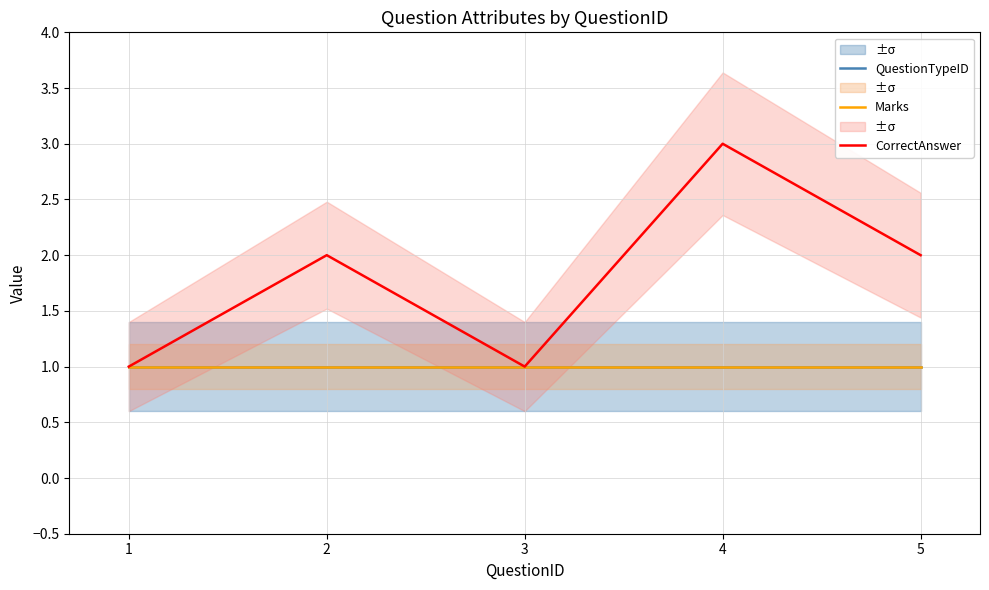

How many data points does each series have?

5